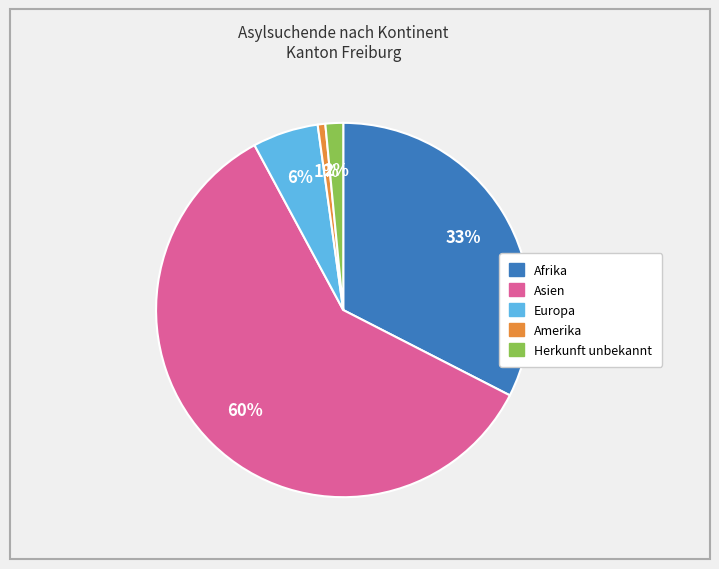

Is there a majority slice in this chart?

Yes